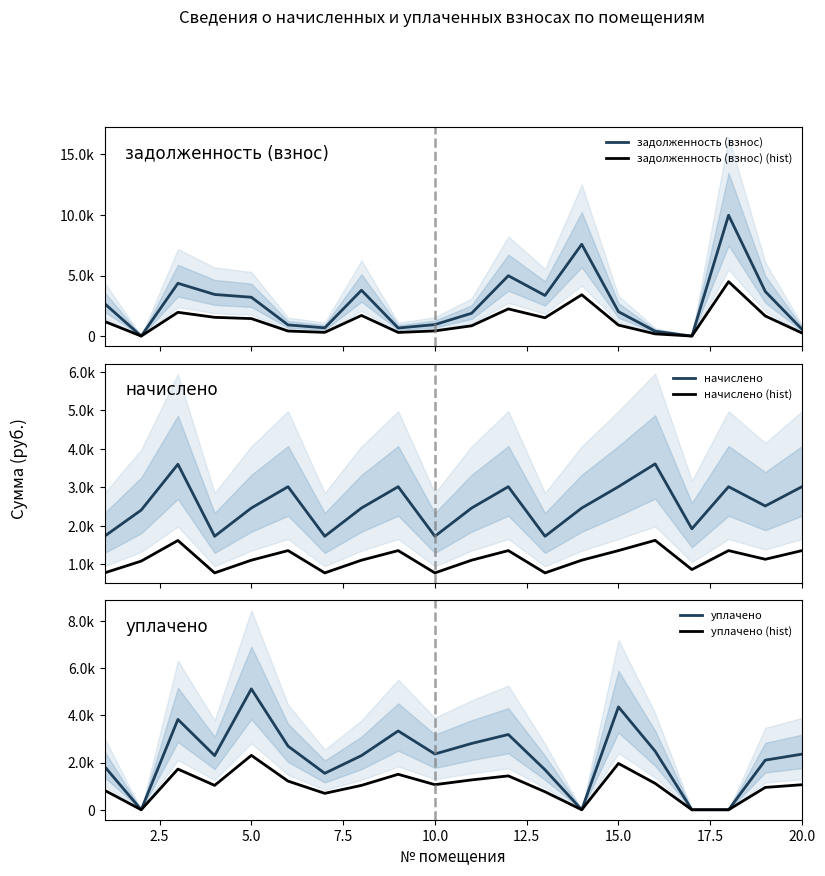

What is the lowest value of the начислено (hist) series?

778.6